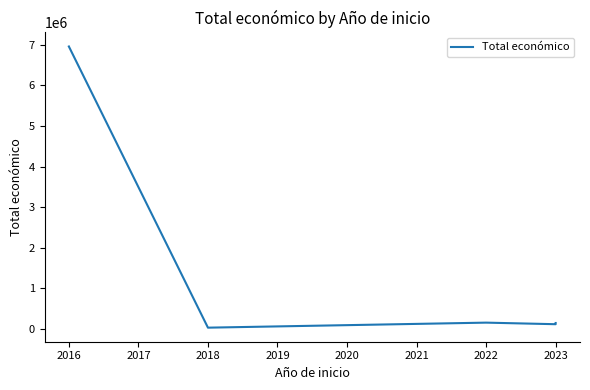

What is the difference between the maximum and minimum values?

6925314